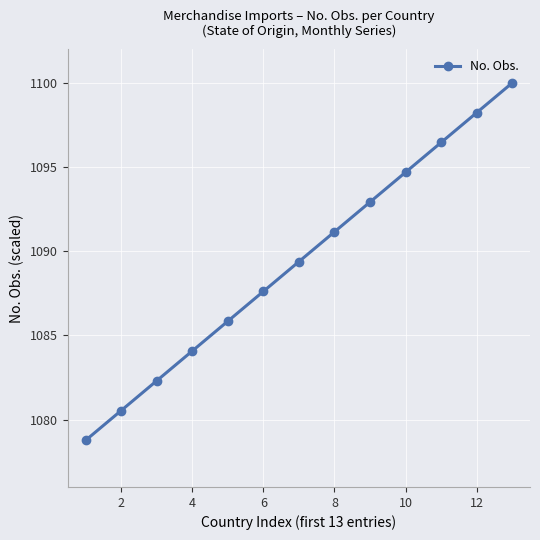

Does the chart display data point markers on the line(s)?

Yes